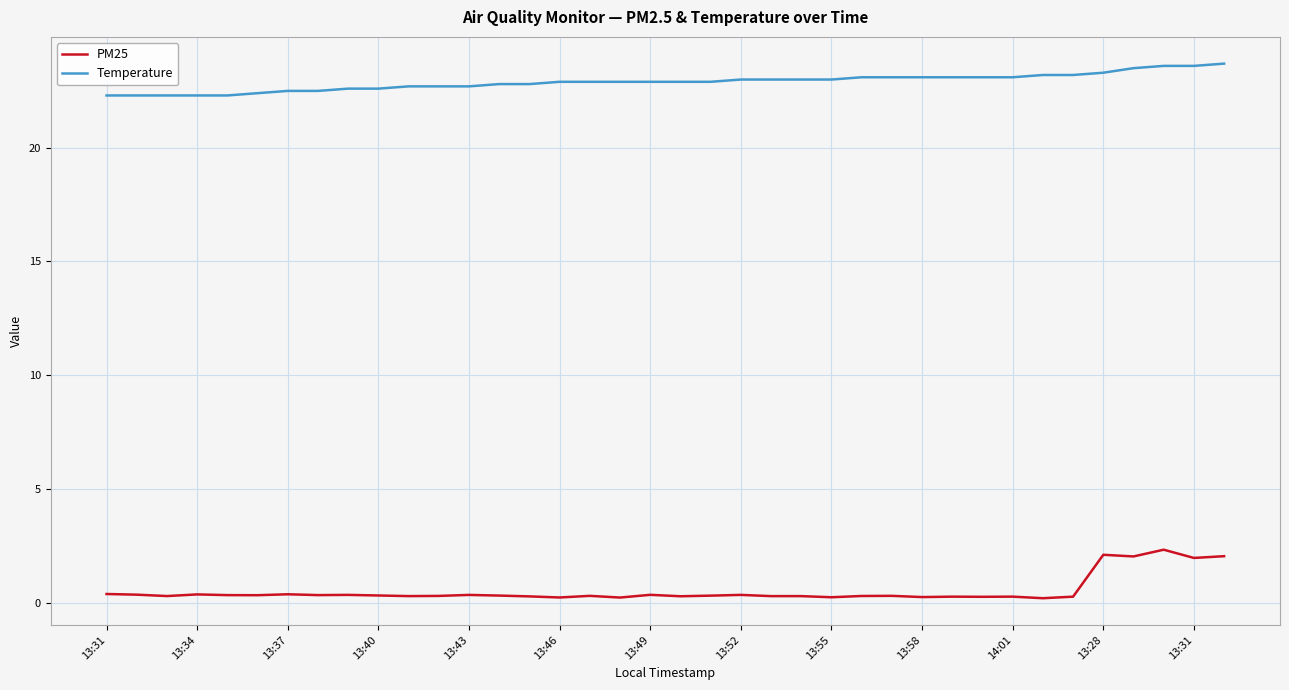

Rank the series by their average value, from lowest to highest.

PM25, Temperature